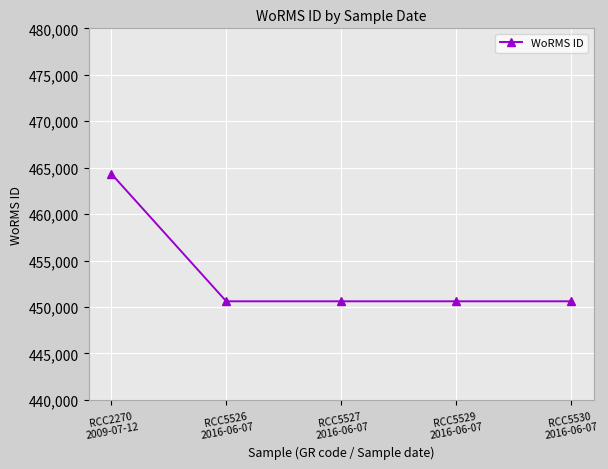

Reading left to right, what are all the values shown in this chart?

464322	450612	450612	450612	450612